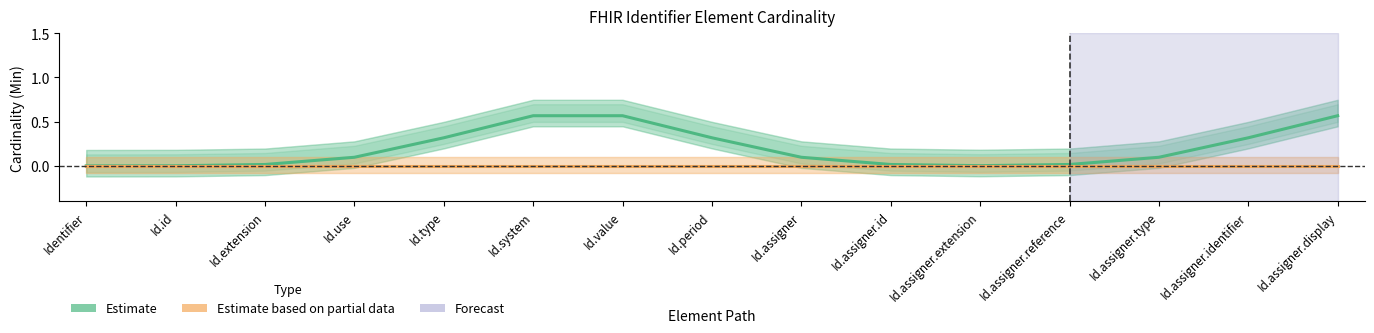

What is the total value across all series at Id.assigner.type?

0.1